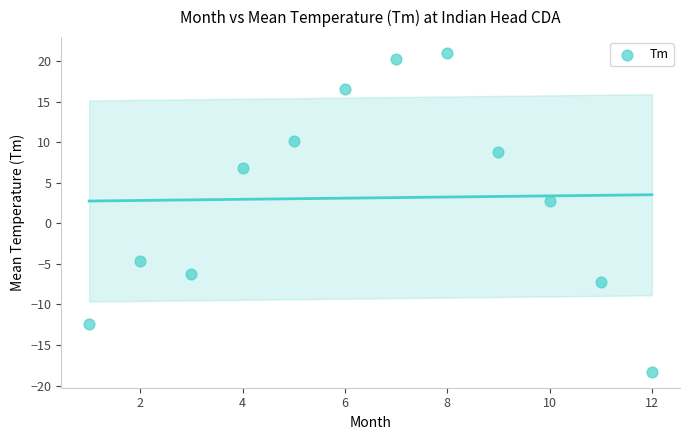

What Y value in the scatter plot is closest to 1?

2.7